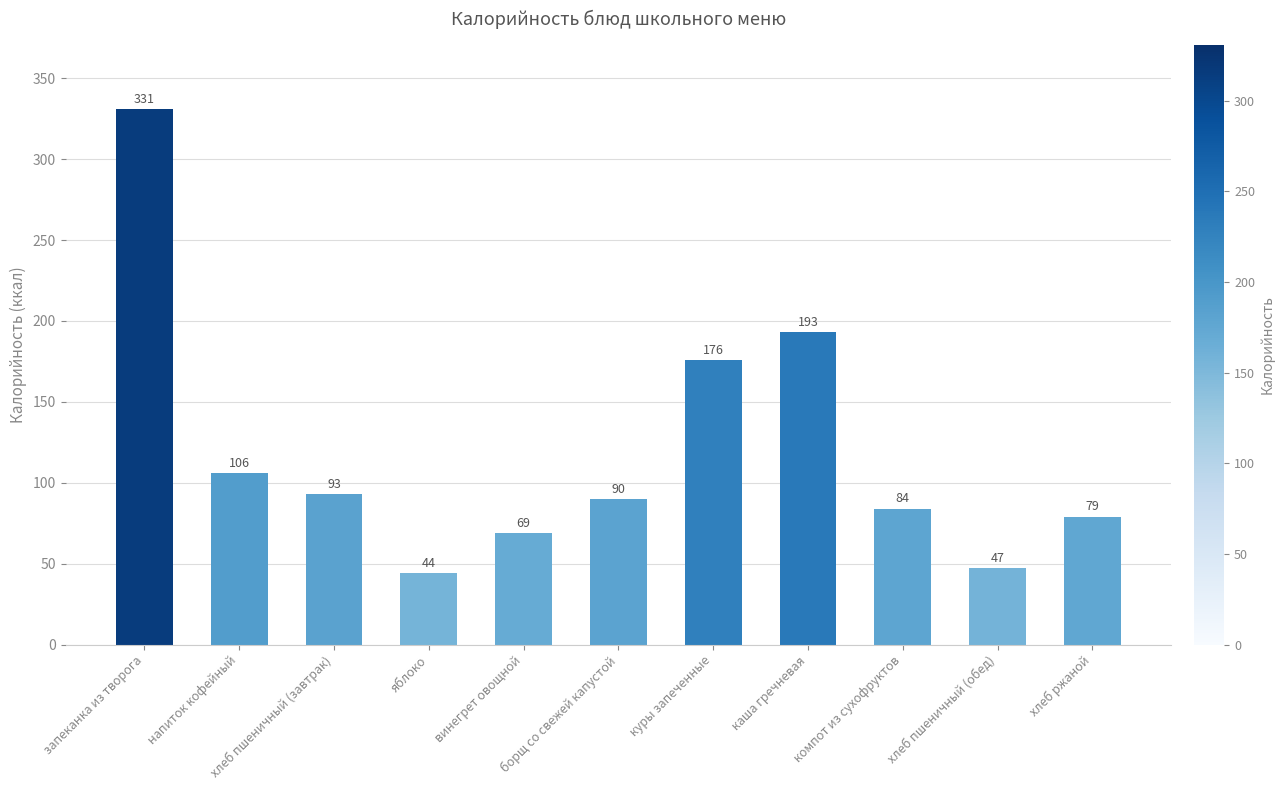

Rank the categories by value from lowest to highest.

яблоко, хлеб пшеничный (обед), винегрет овощной, хлеб ржаной, компот из сухофруктов, борщ со свежей капустой, хлеб пшеничный (завтрак), напиток кофейный, куры запеченные, каша гречневая, запеканка из творога